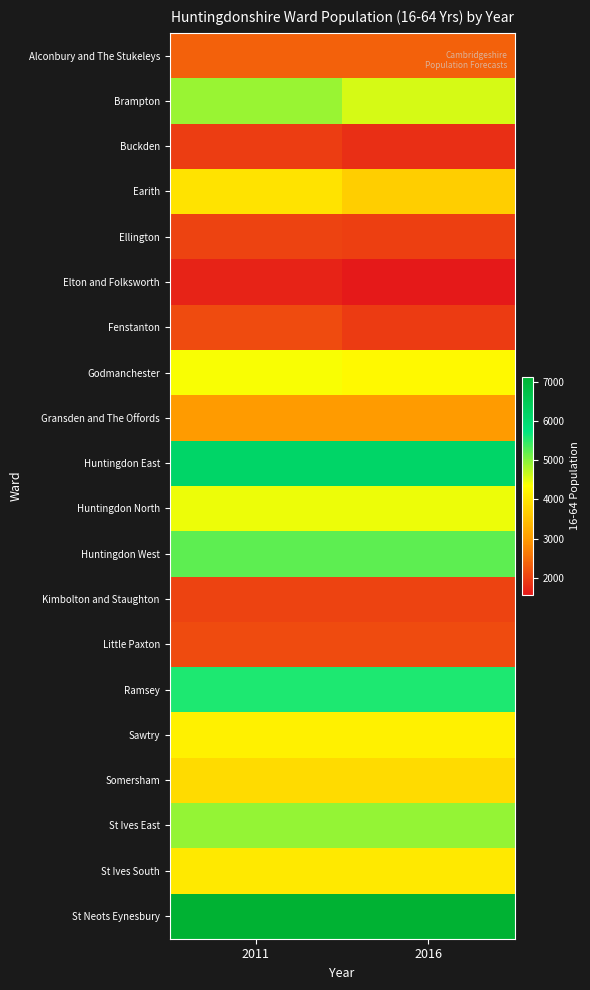

Which series has the largest total across all categories?

St Neots Eynesbury